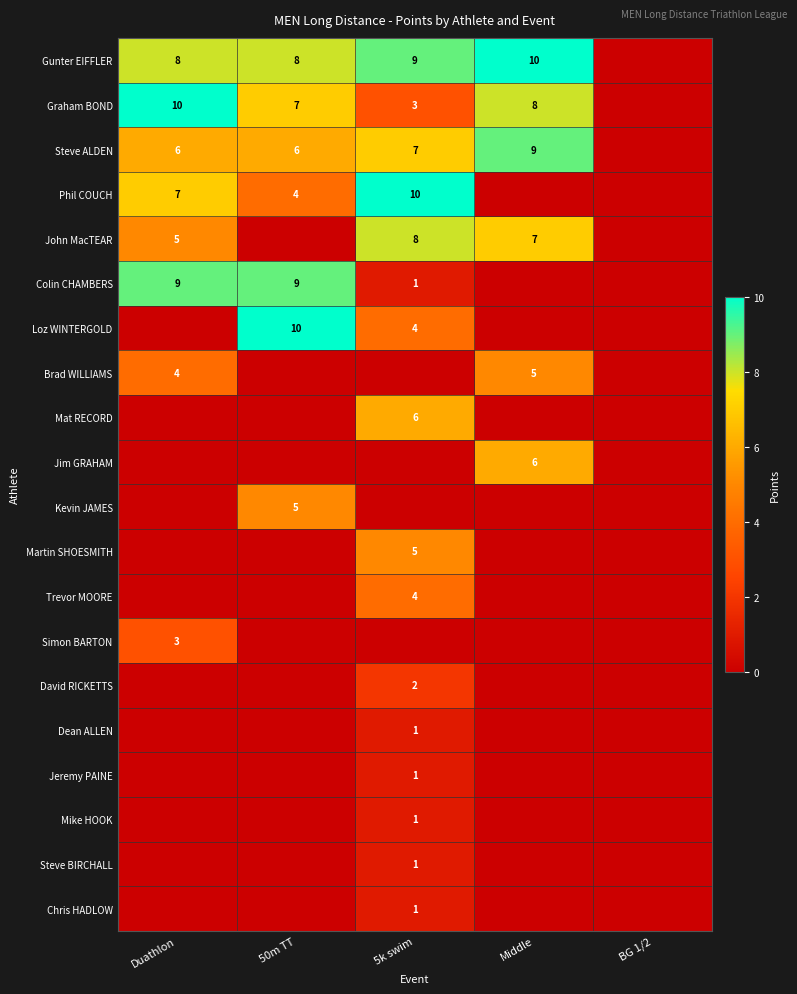

The value of Gunter EIFFLER at 5k swim is 9. True or false?

True